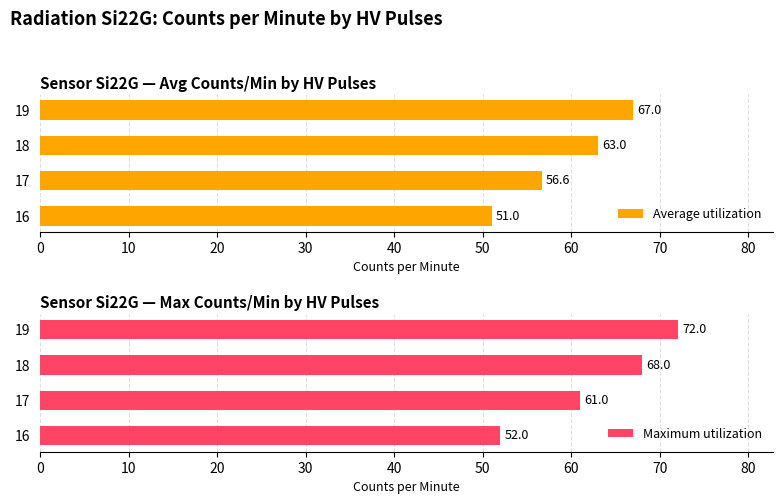

What is the difference between the Average utilization values at 18 and 17?

6.4